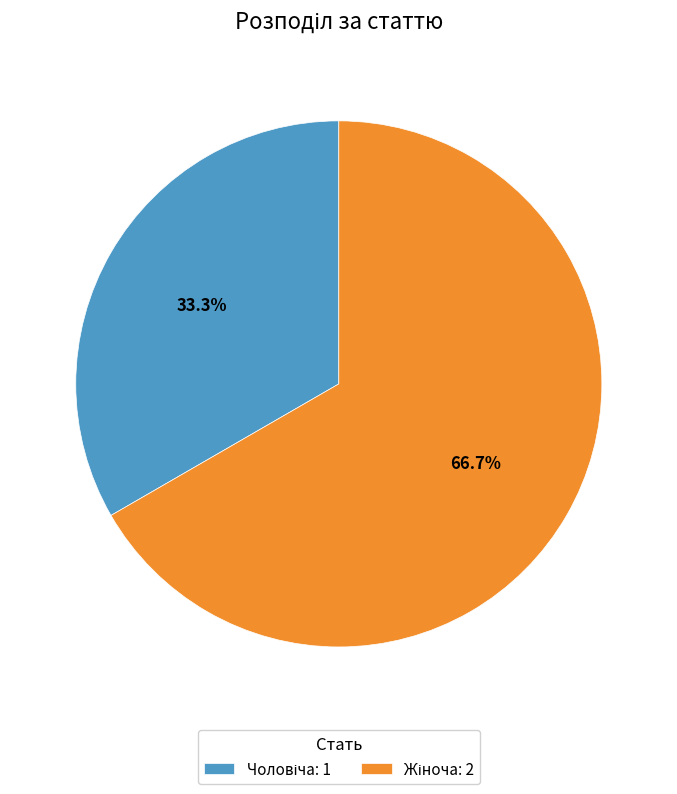

Does any single category account for the majority?

Yes